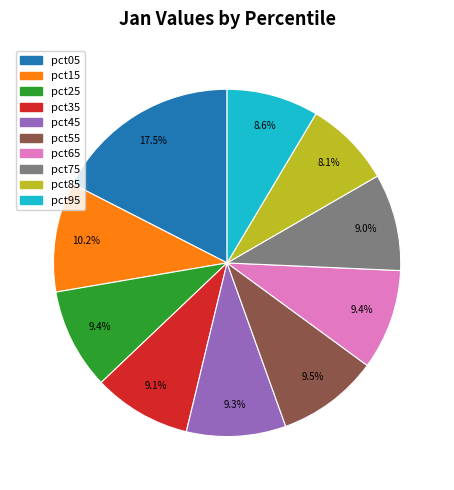

Approximately how many times larger is the value at pct15 compared to pct85?

1.3